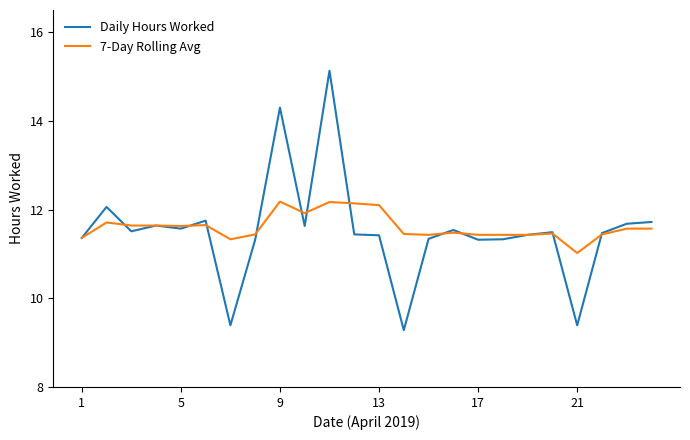

What is the lowest value of the Daily Hours Worked series?

9.3